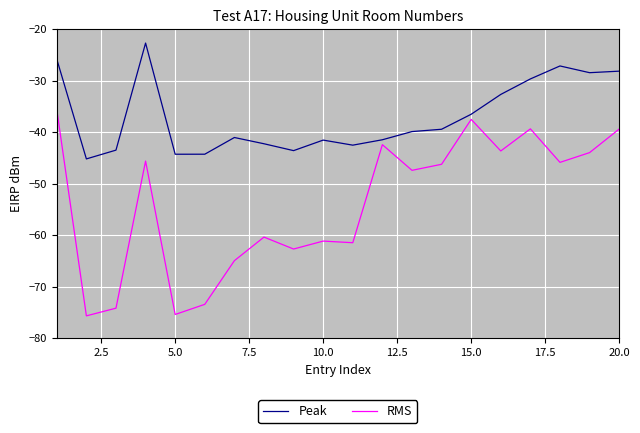

Which series has the largest total across all categories?

Peak